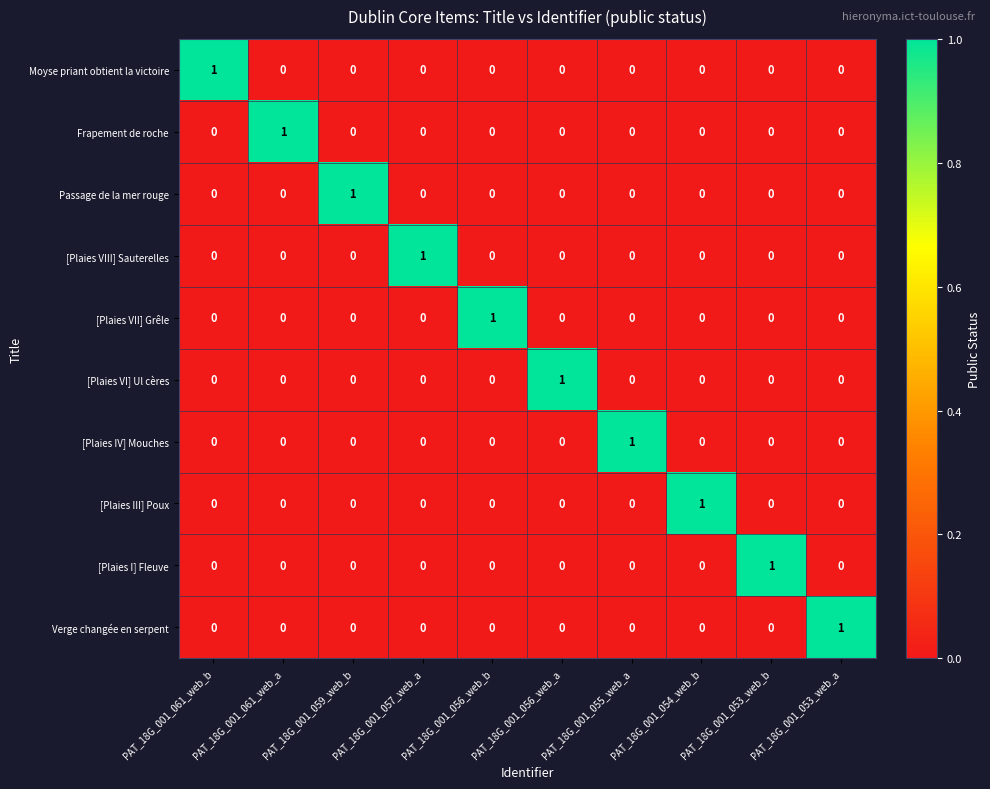

At which label does [Plaies I] Fleuve reach its peak?

PAT_18G_001_053_web_b